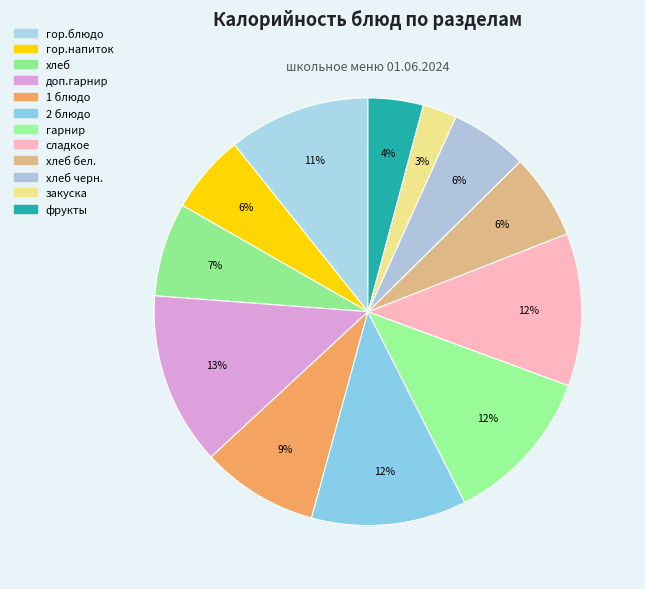

Rank the categories by value from highest to lowest.

доп.гарнир, гарнир, 2 блюдо, сладкое, гор.блюдо, 1 блюдо, хлеб, хлеб бел., гор.напиток, хлеб черн., фрукты, закуска